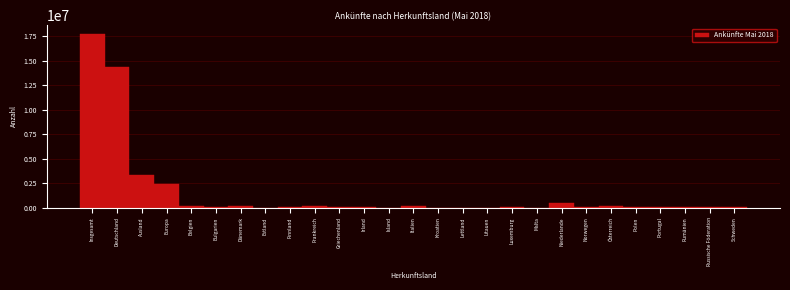

What is the sum of all values?

39521970